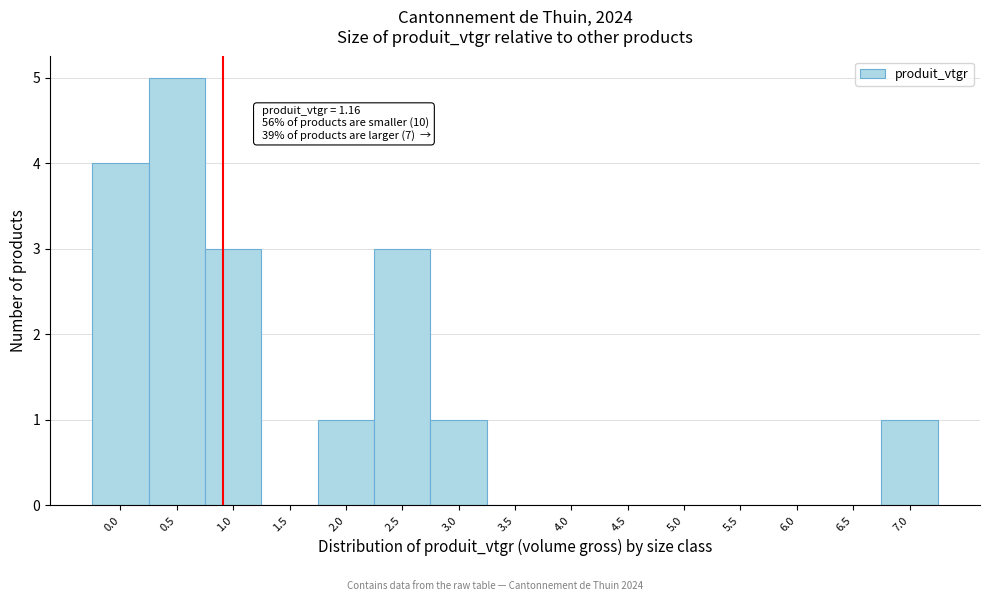

Reading left to right, list all the values displayed in this chart.

0.0=4	0.5=5	1.0=3	1.5=0	2.0=1	2.5=3	3.0=1	3.5=0	4.0=0	4.5=0	5.0=0	5.5=0	6.0=0	6.5=0	7.0=1